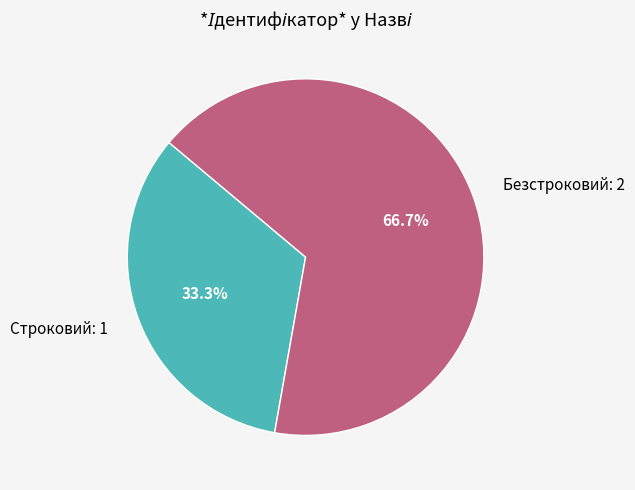

Which has a higher value, Строковий or Безстроковий?

Безстроковий